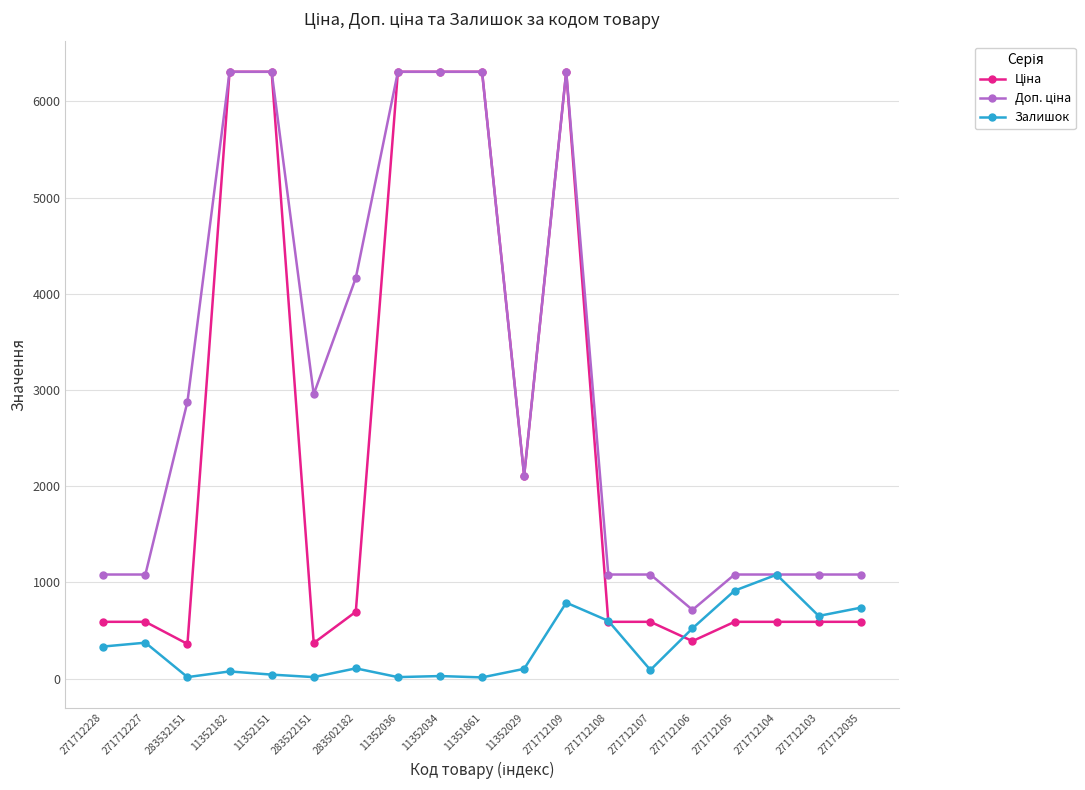

True or false: Залишок has more than 0 interior local peaks.

True